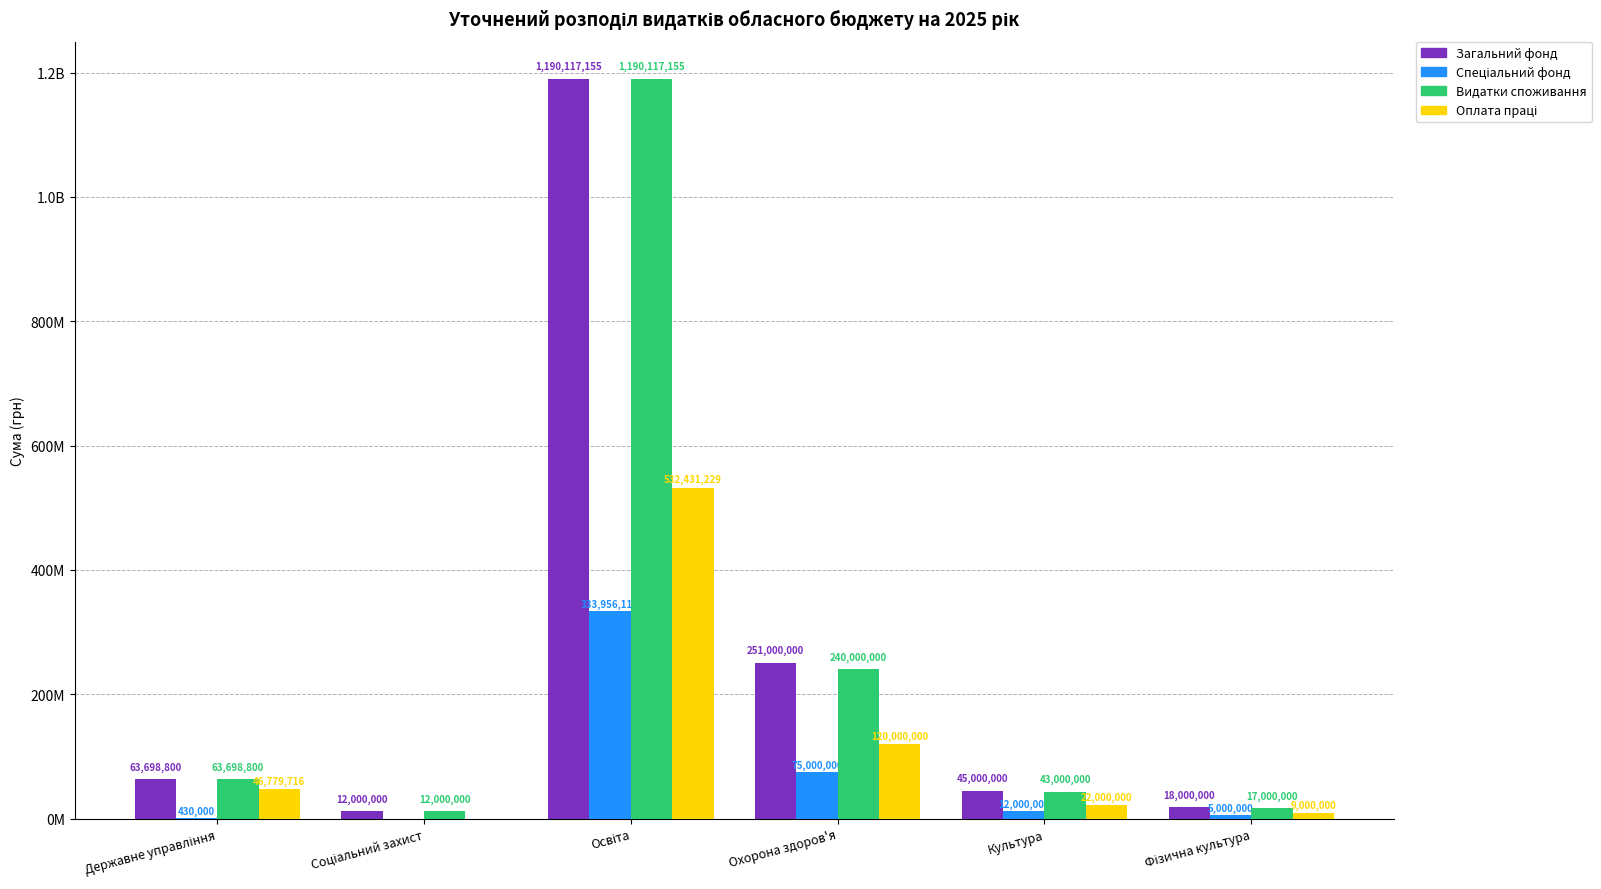

What is the label of the 2nd bar from the right?

Культура